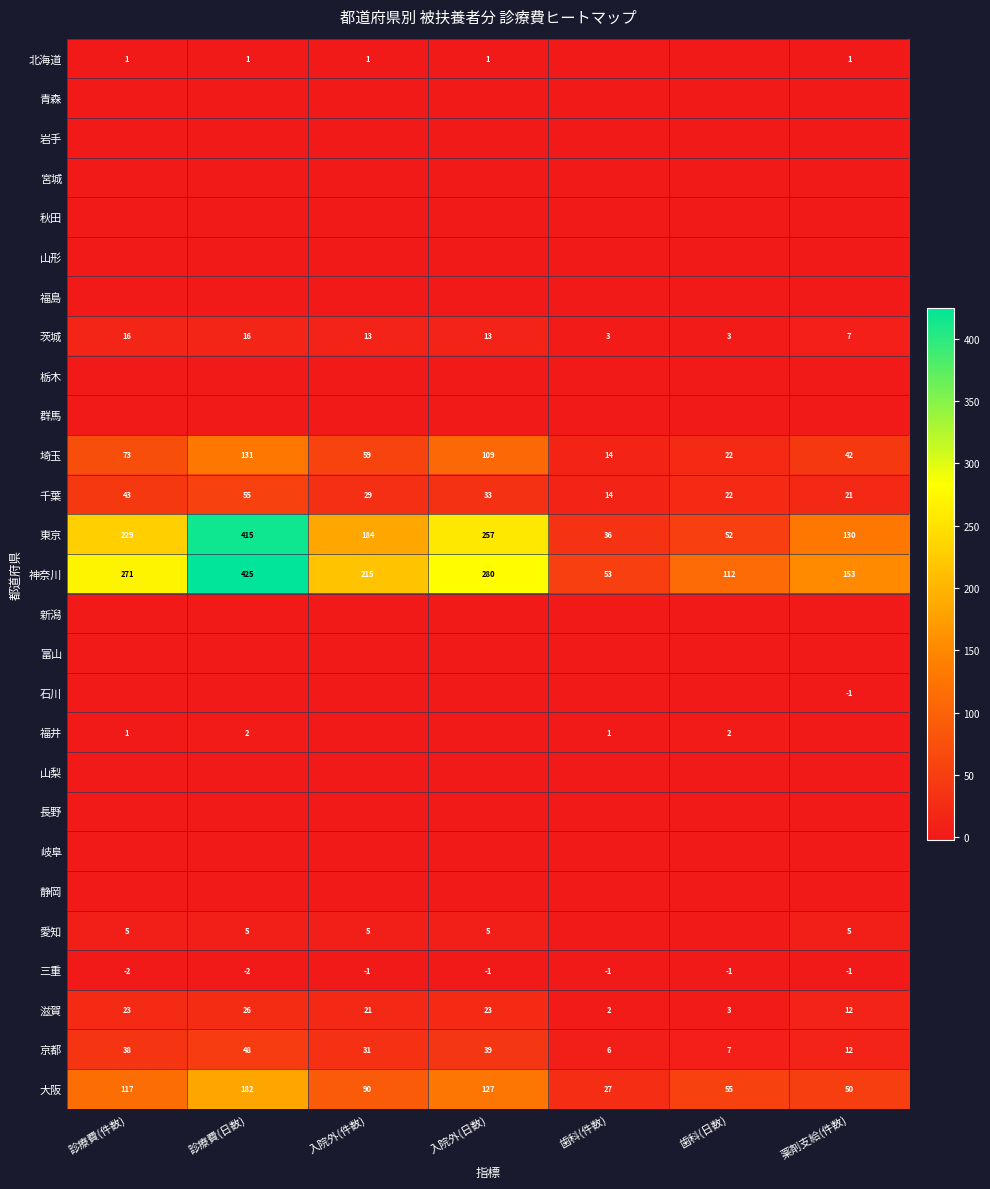

How many categories are shown in the chart?

7